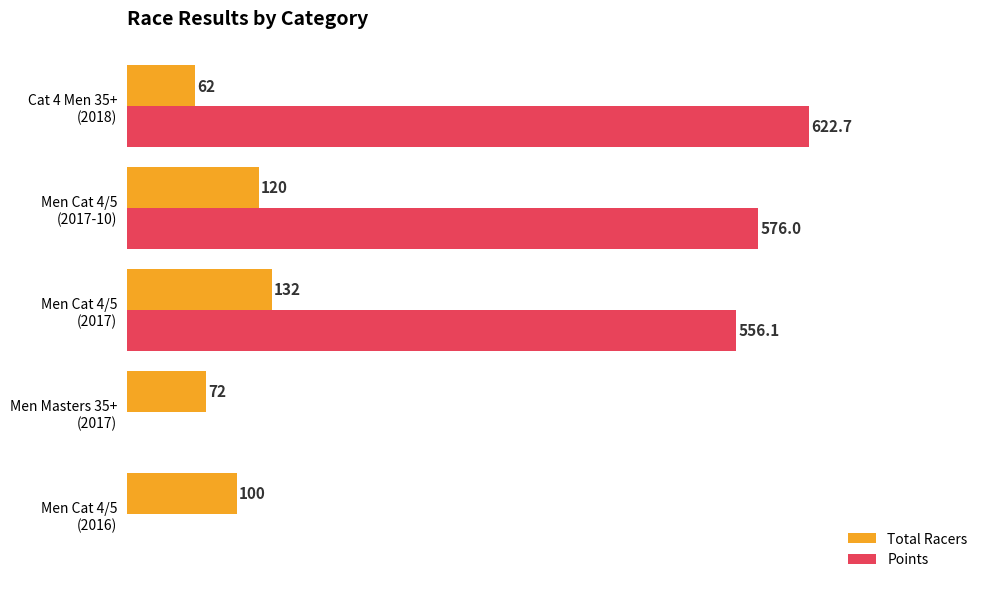

Which series has the largest total across all categories?

Points